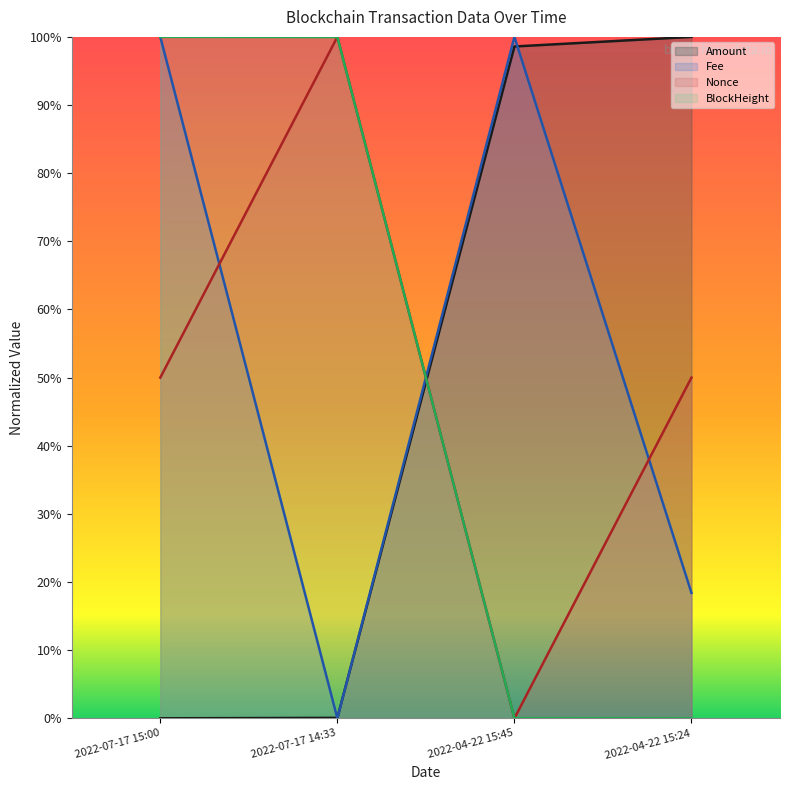

Does the chart have visible grid lines?

No